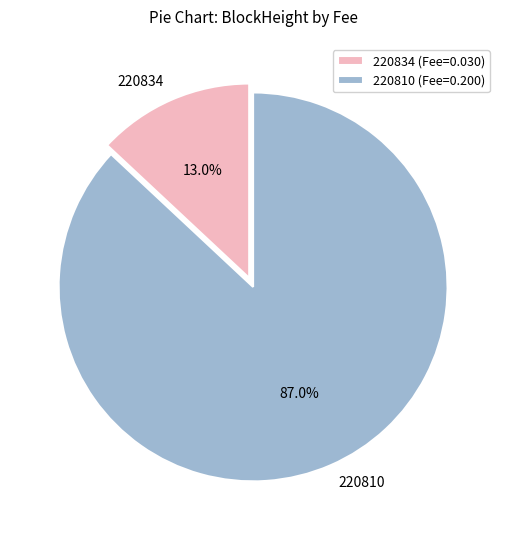

What percentage do 220834 and 220810 together represent?

100.0%